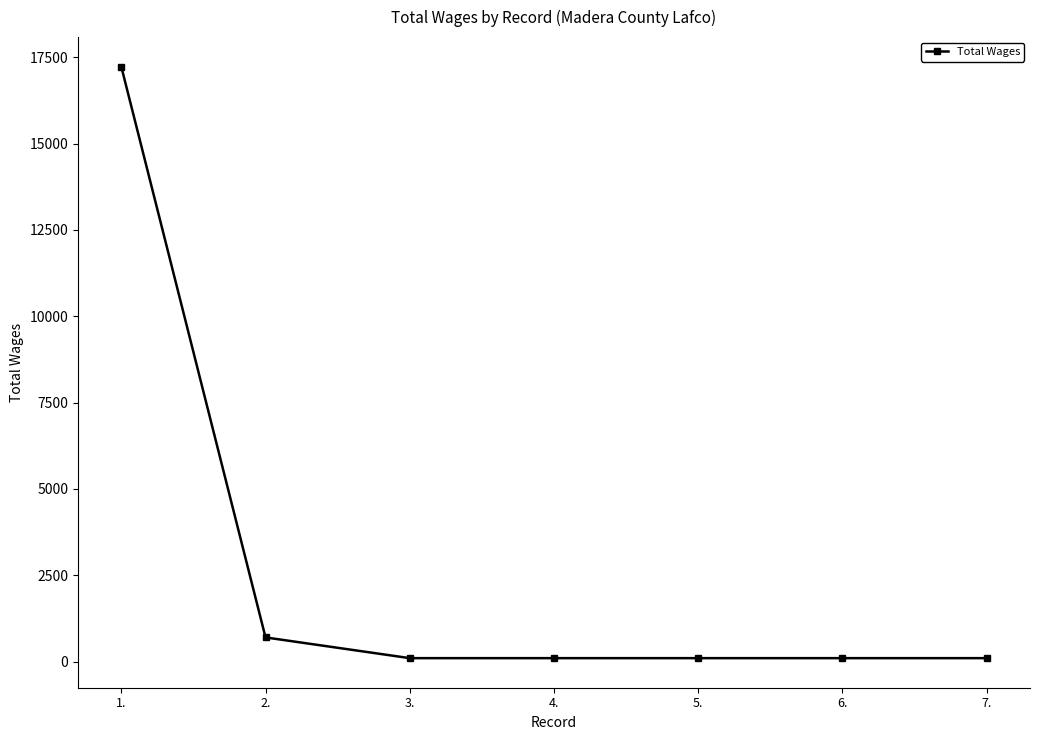

What is the label of the 4th point from the right?

4.